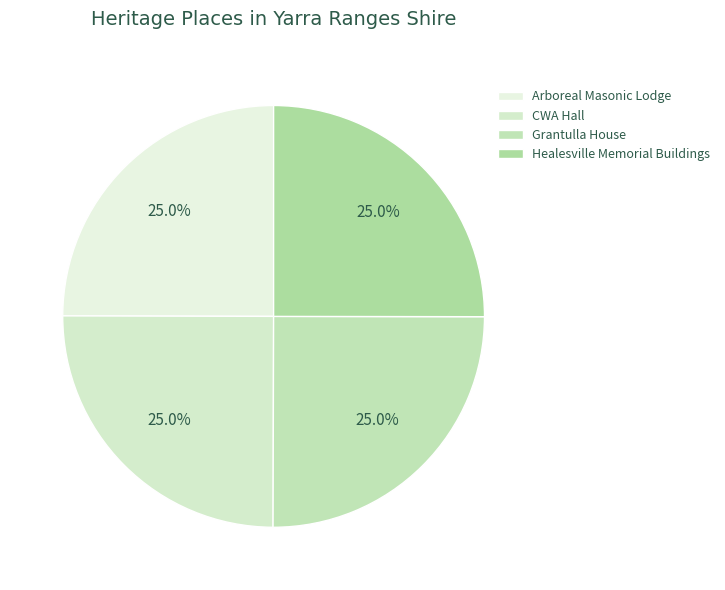

How many segments does this pie chart have?

4